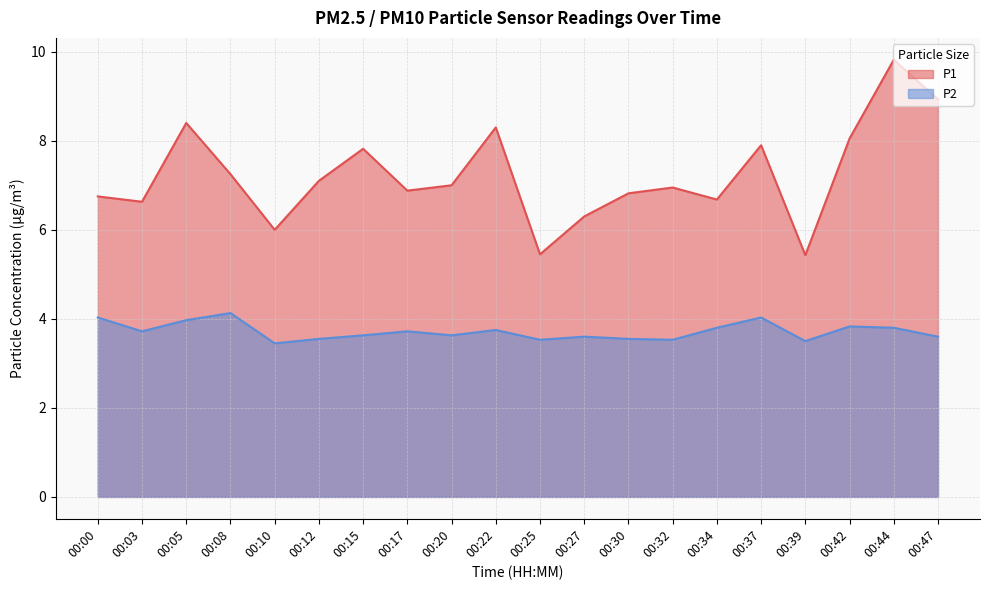

True or false: P1 and P2 intersect in this chart.

False